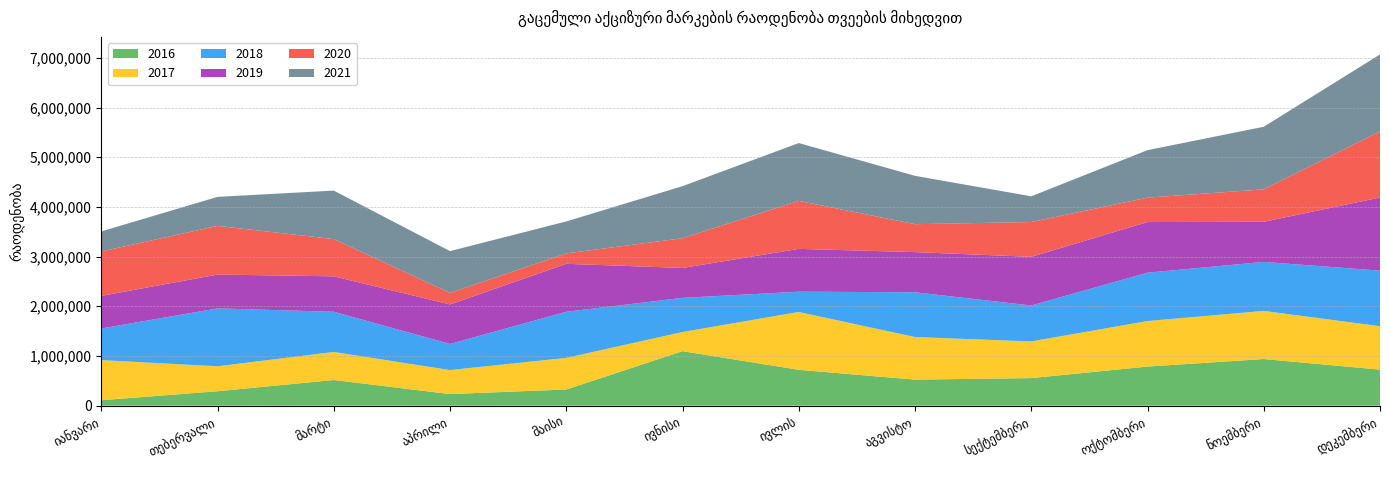

Reading left to right, what are all the values shown in this chart?

2016: 109554	290254	516484	233305	325199	1096792	721543	524253	554791	786861	938289	725026
2017: 808172	502327	564599	483440	636206	385359	1164191	856965	738035	916051	969048	874155
2018: 635530	1165058	808600	525270	928190	687503	408201	900962	723000	973536	985857	1118342
2019: 655634	681287	713235	795180	965224	601810	861562	808146	979700	1018900	807394	1471556
2020: 893964	979300	749378	232000	209000	598236	966000	562000	700000	491000	653000	1329000
2021: 404000	584000	976000	841000	644000	1047473	1163810	973030	517790	955610	1259490	1550100